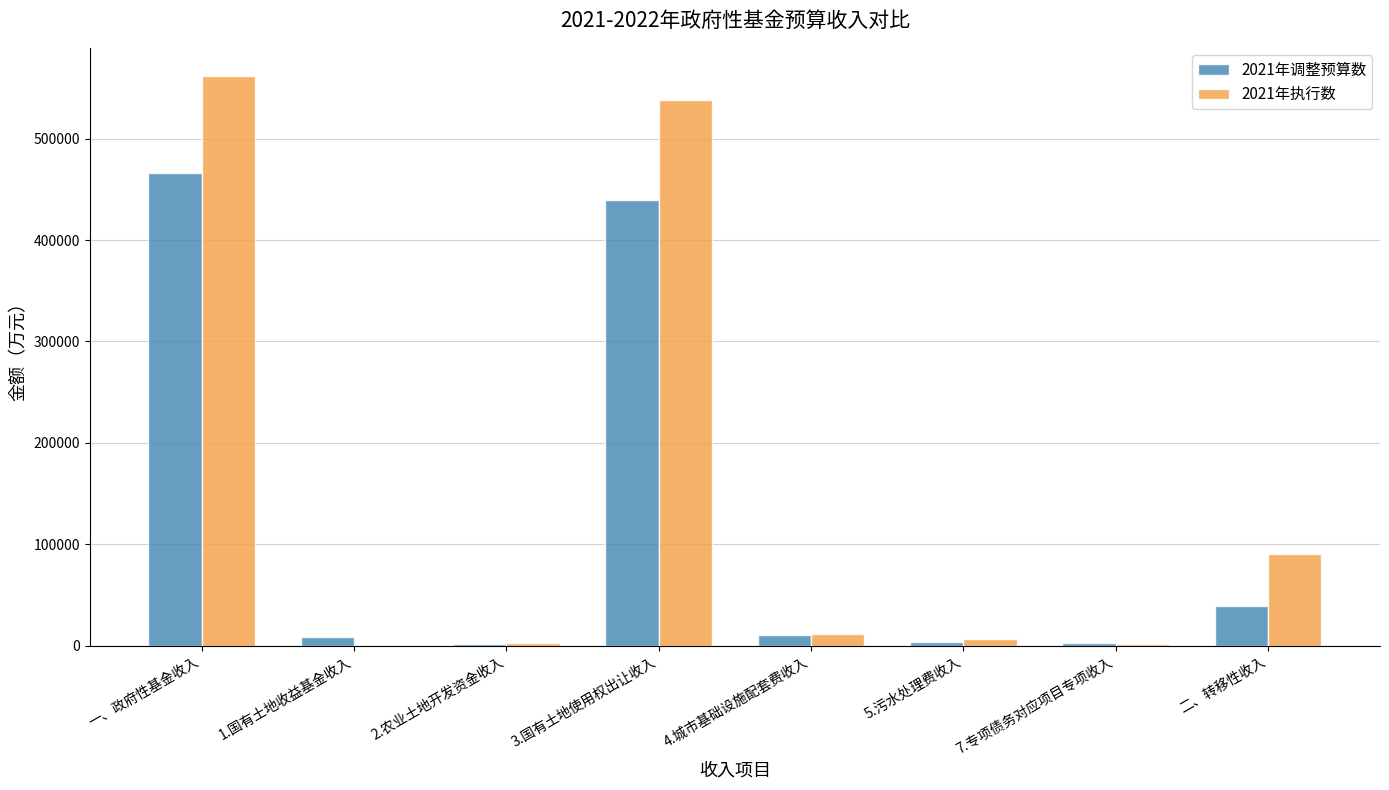

At which category is the sum across all series the highest?

一、政府性基金收入